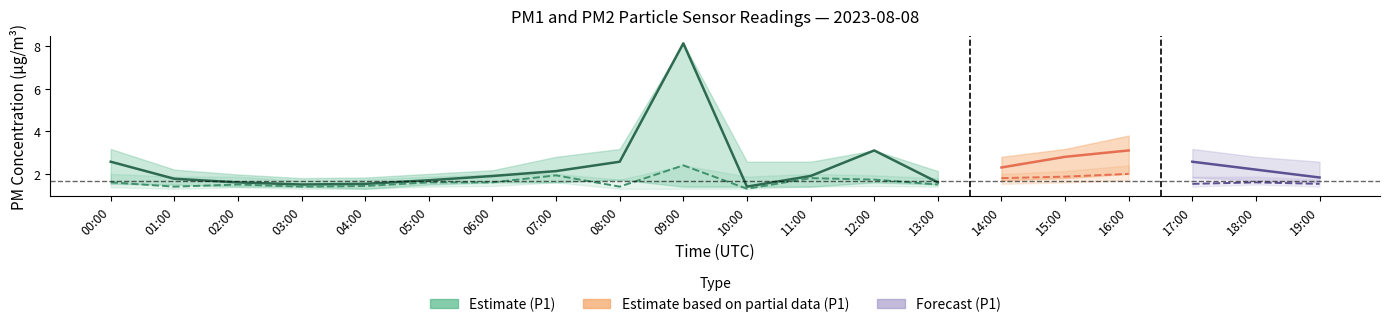

True or false: P2_lower has a value of 1.3 at 10:00.

True